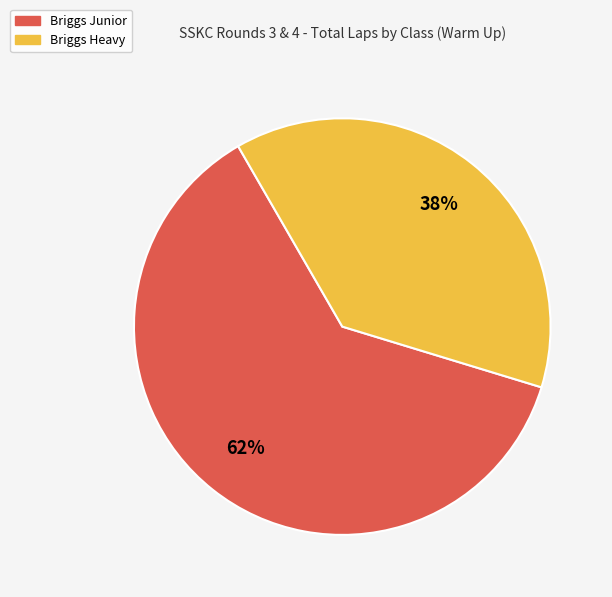

How many segments does this pie chart have?

2